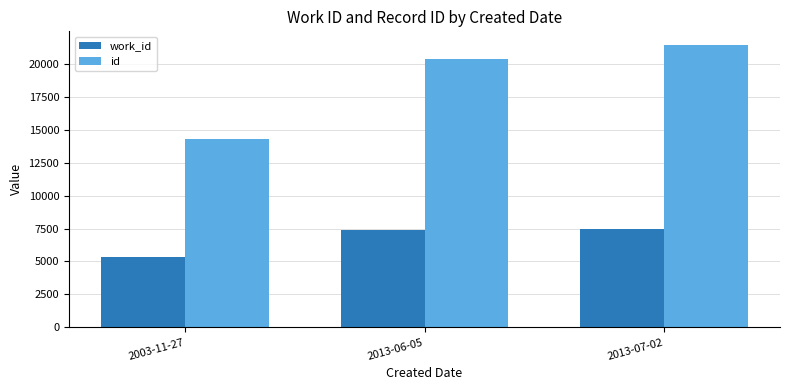

What is the difference between the work_id values at 2013-07-02 and 2003-11-27?

2171